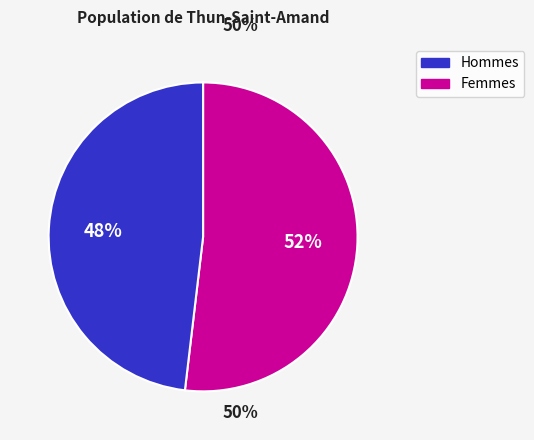

Count the number of slices in the pie.

2